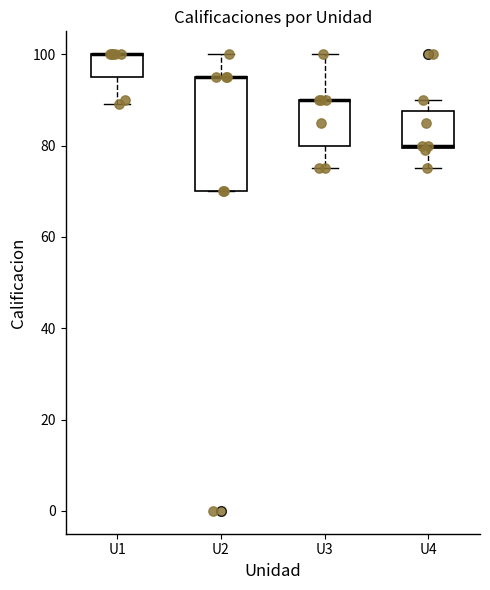

Comparing the boxes themselves (not the whiskers), which one is the tallest?

U2